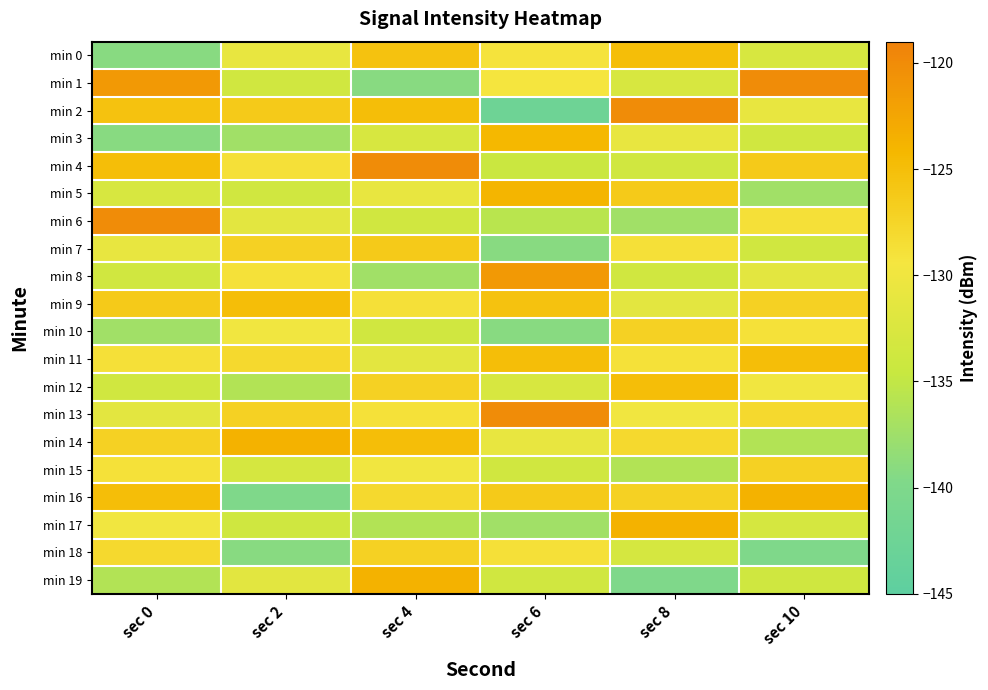

What is the spread (max minus min) of values at sec 0?

19.1